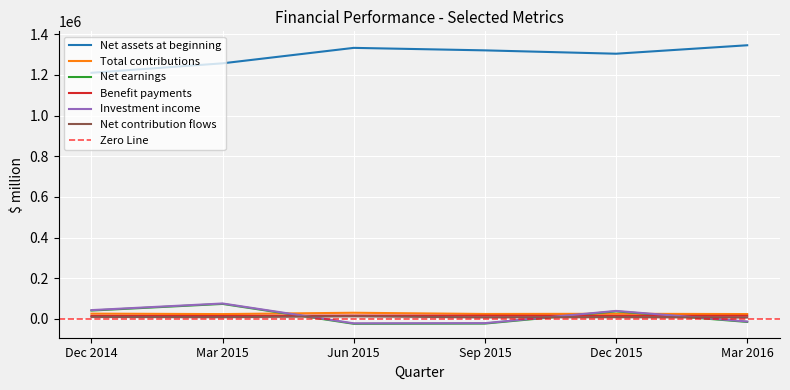

At which category does Net assets at beginning reach its first local valley?

Dec 2015